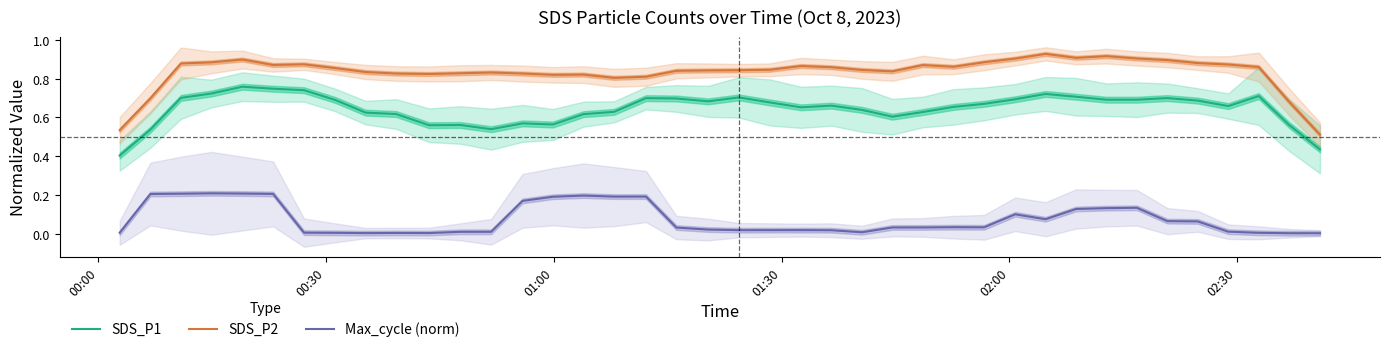

True or false: SDS_P2 and SDS_P1 intersect in this chart.

False